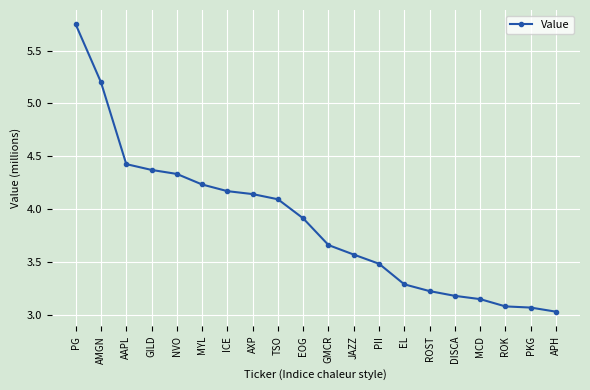

Which label corresponds to the largest value in the chart?

PG